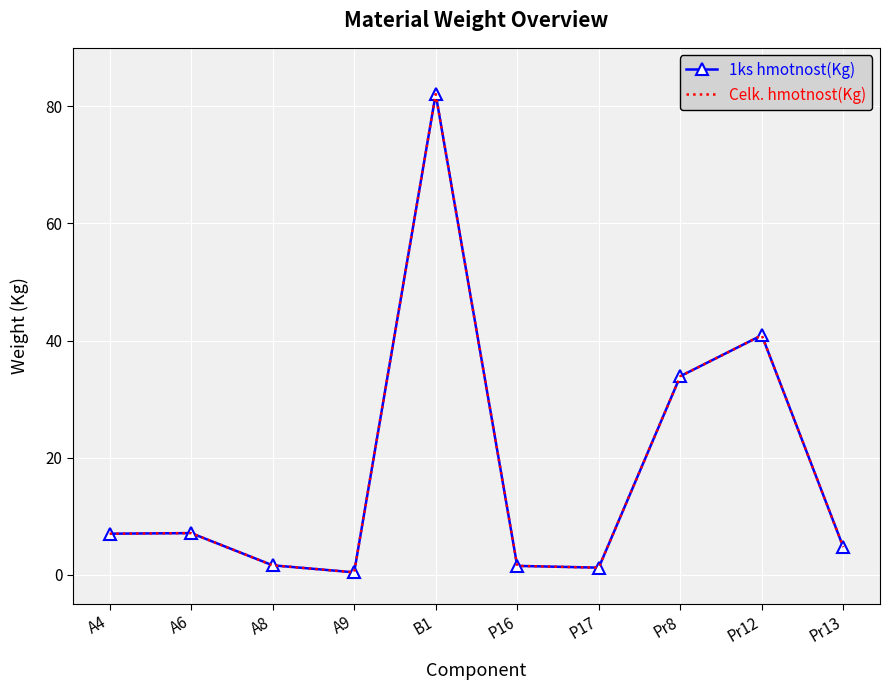

What is the maximum value shown in the chart?

82.1